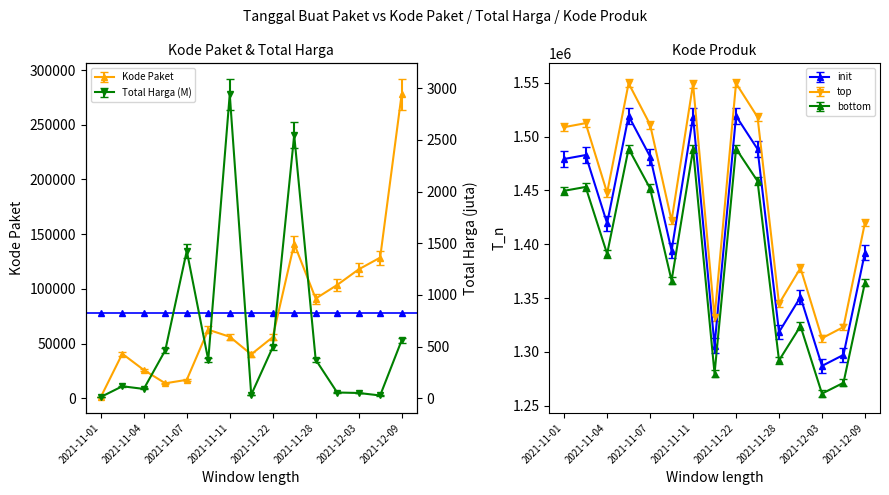

What is the difference between the maximum and minimum values in the Kode Produk series?

233553.0